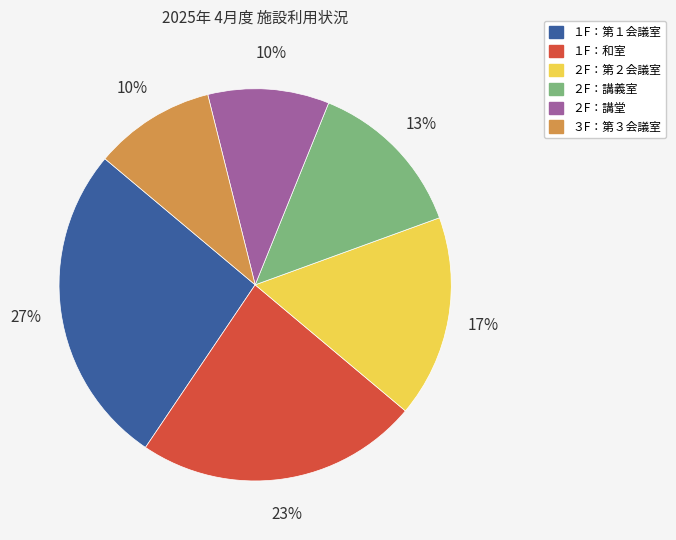

Is there a majority slice in this chart?

No